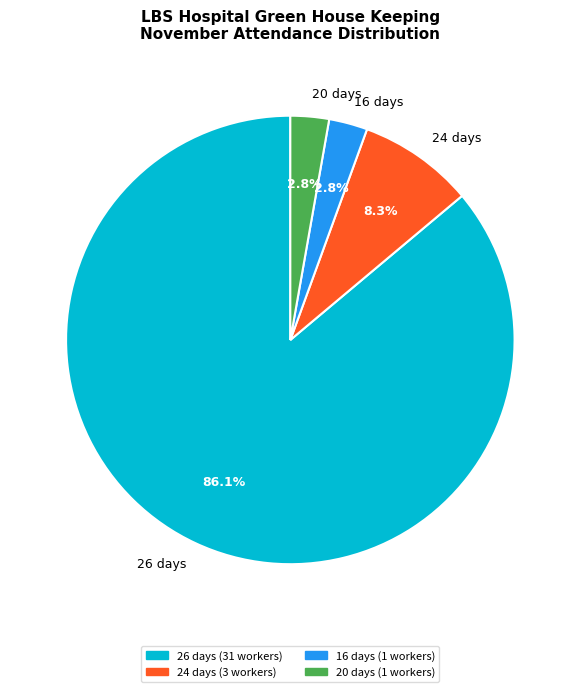

Combined, what portion of the pie is 24 days and 16 days?

11.1%